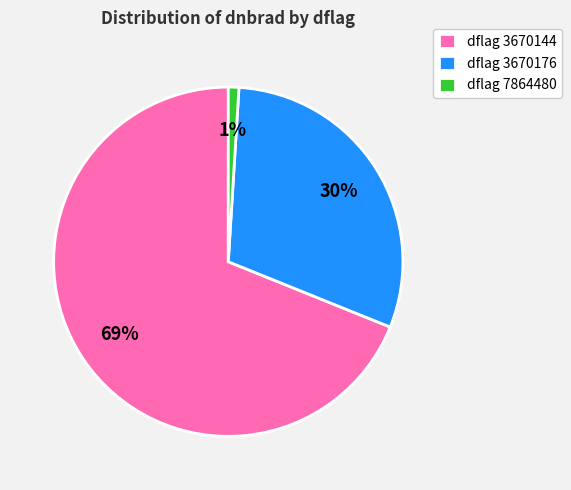

To the nearest percent, what is the difference between the largest and smallest slice percentages?

68%